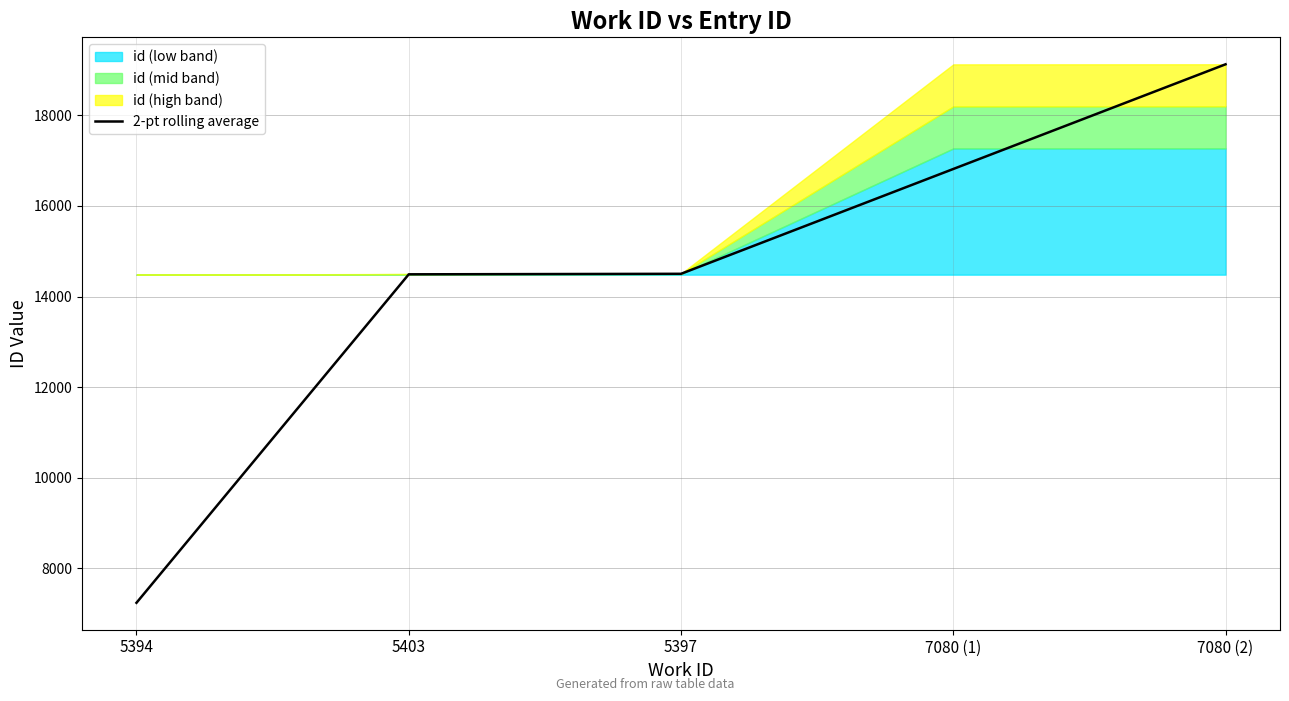

What is the difference between the second highest and minimum values?

9573.0